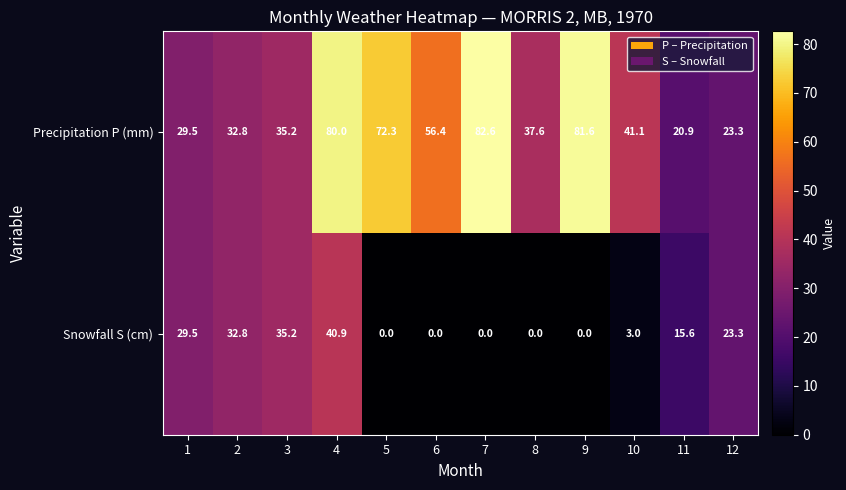

Rank the series by their average value, from lowest to highest.

Snowfall S (cm), Precipitation P (mm)